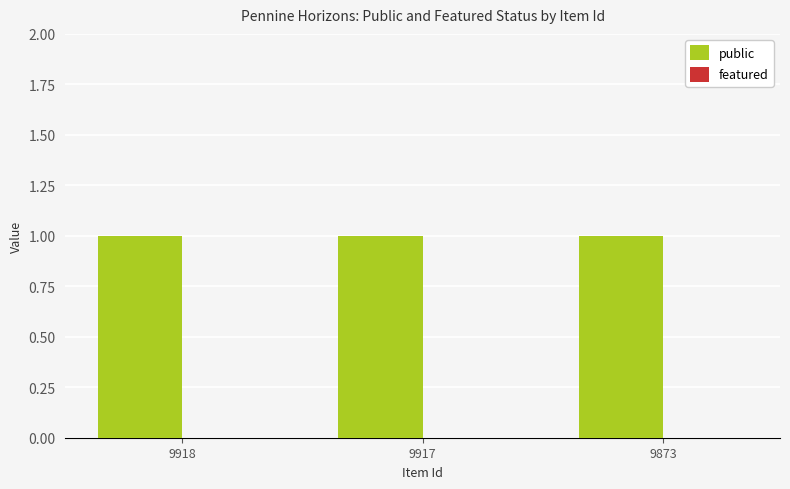

How many bars are there in total?

6